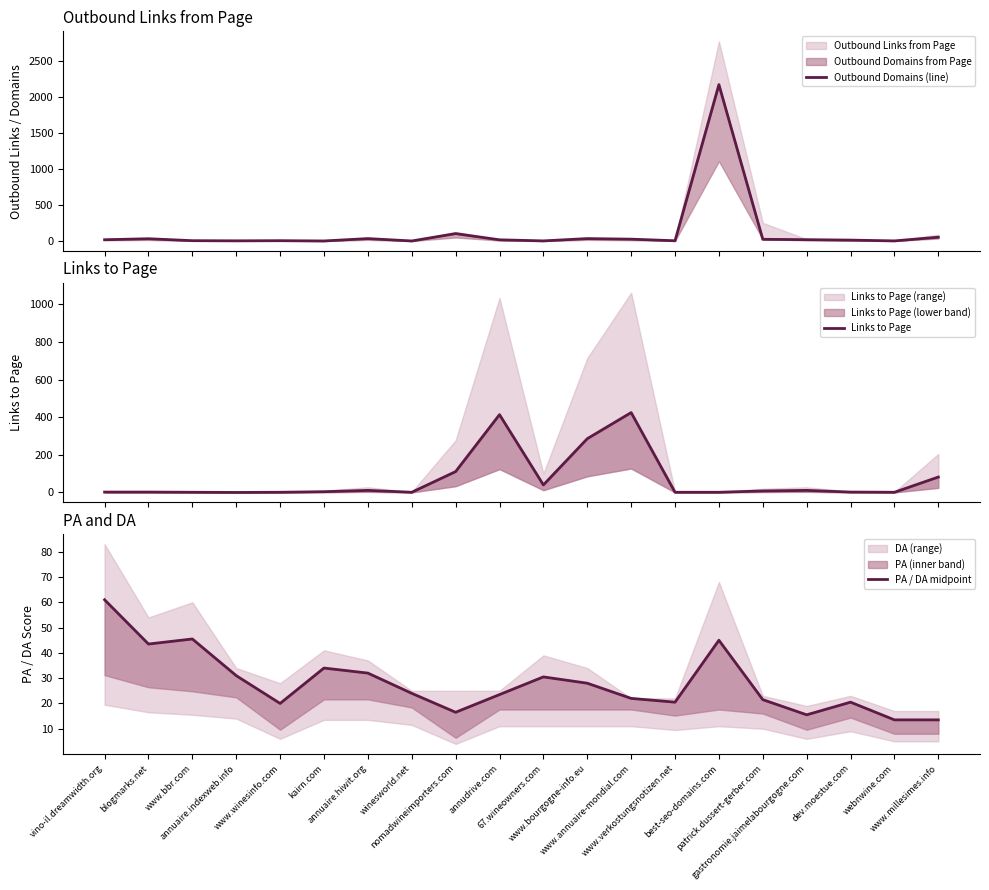

Rank the series by their maximum value, from lowest to highest.

PA / DA midpoint, Links to Page, Outbound Domains (line)